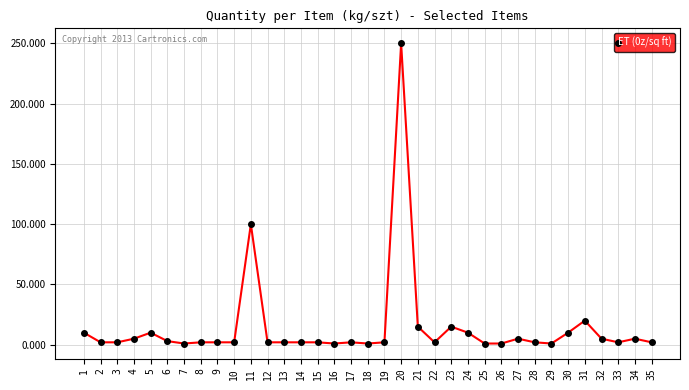

What is the sum of all values?

499